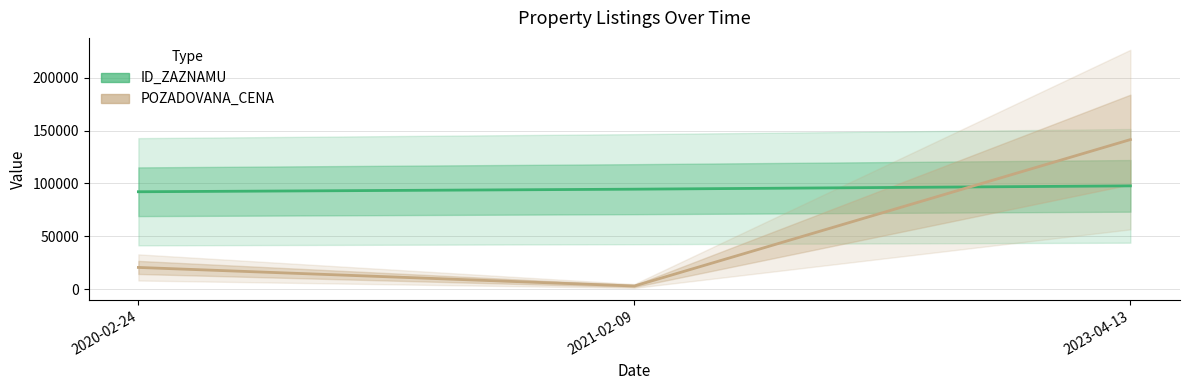

Which category has the lowest value in the POZADOVANA_CENA series?

2021-02-09